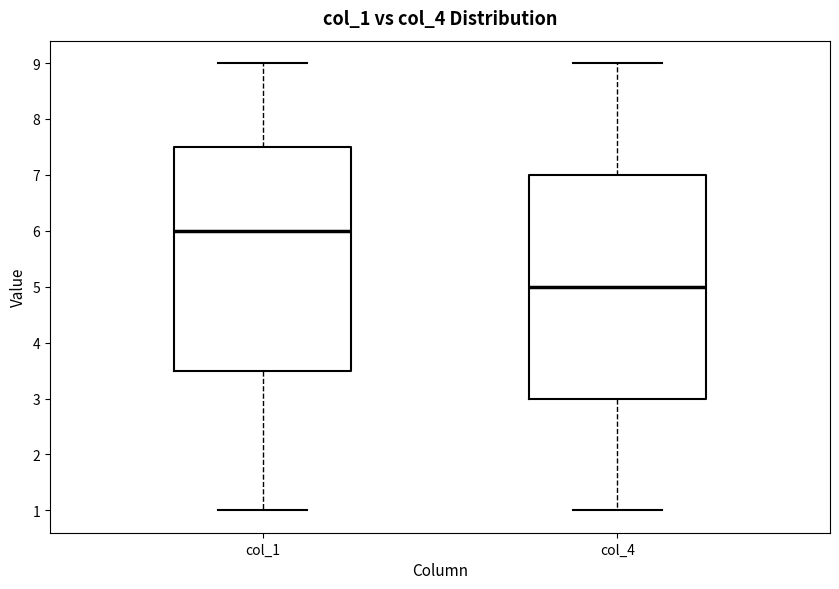

Reading left to right, read every box against the y-axis: the position of its median line, the range the box covers, and the ends of its whiskers. The values are not printed on the chart, so give them approximately, as read against the axis.

col_1: median 6.0, box 3.5 to 7.5, whiskers 1.0 to 9.0
col_4: median 5.0, box 3.0 to 7.0, whiskers 1.0 to 9.0